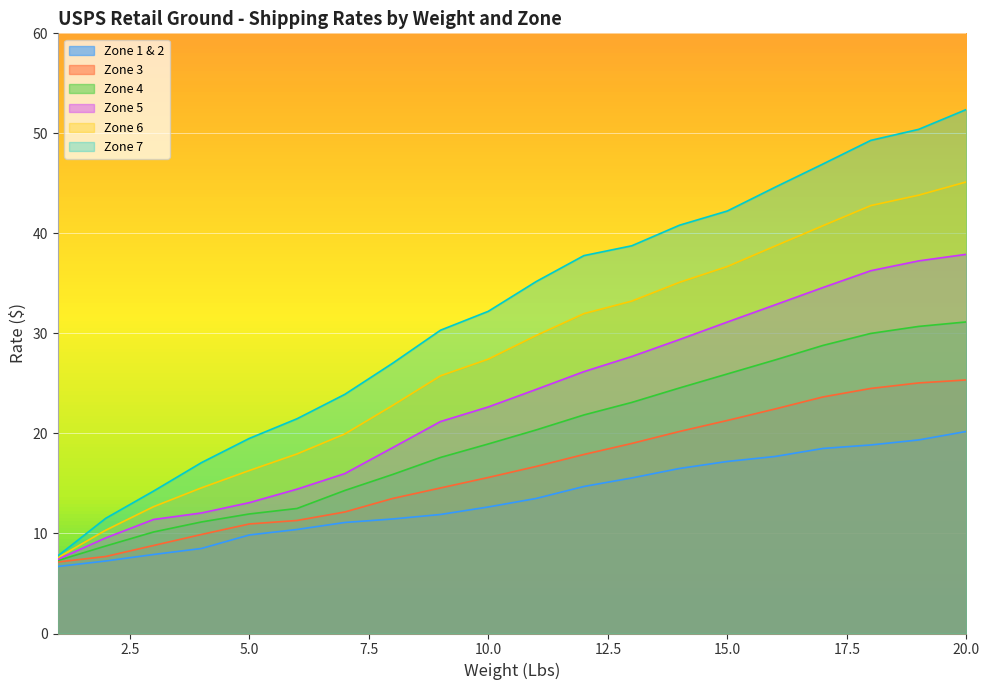

At which label is Zone 3 closest to 16?

10